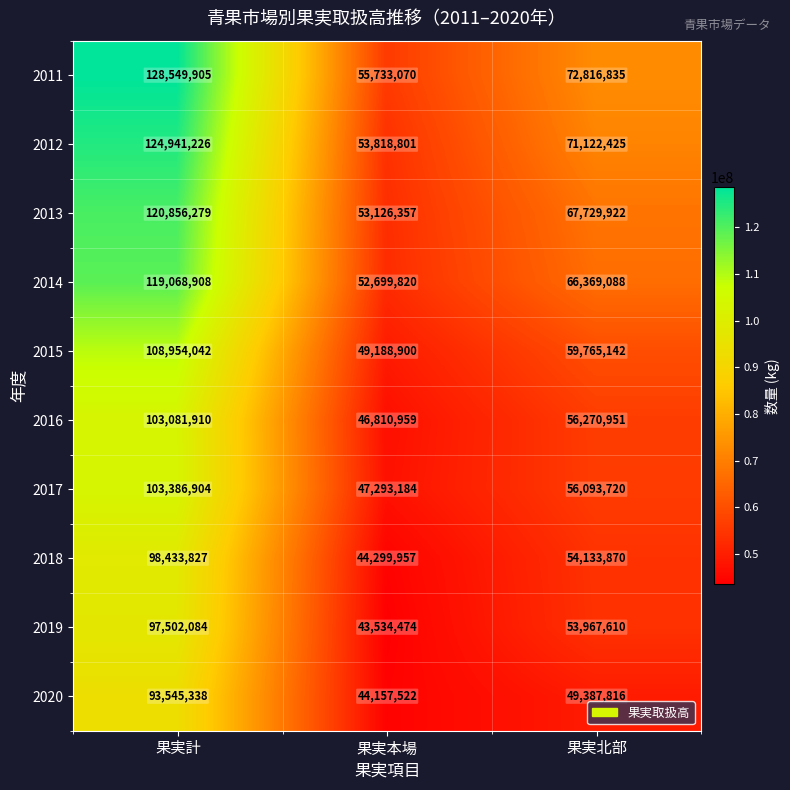

Count the number of data series in this chart.

10